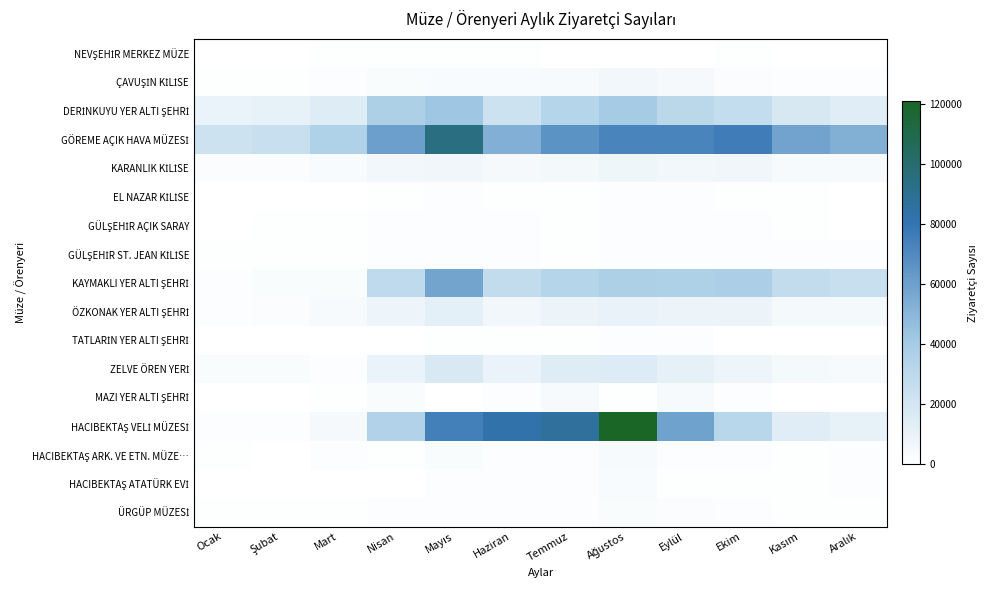

Which series changed the most between Ocak and Mart?

GÖREME AÇIK HAVA MÜZESİ